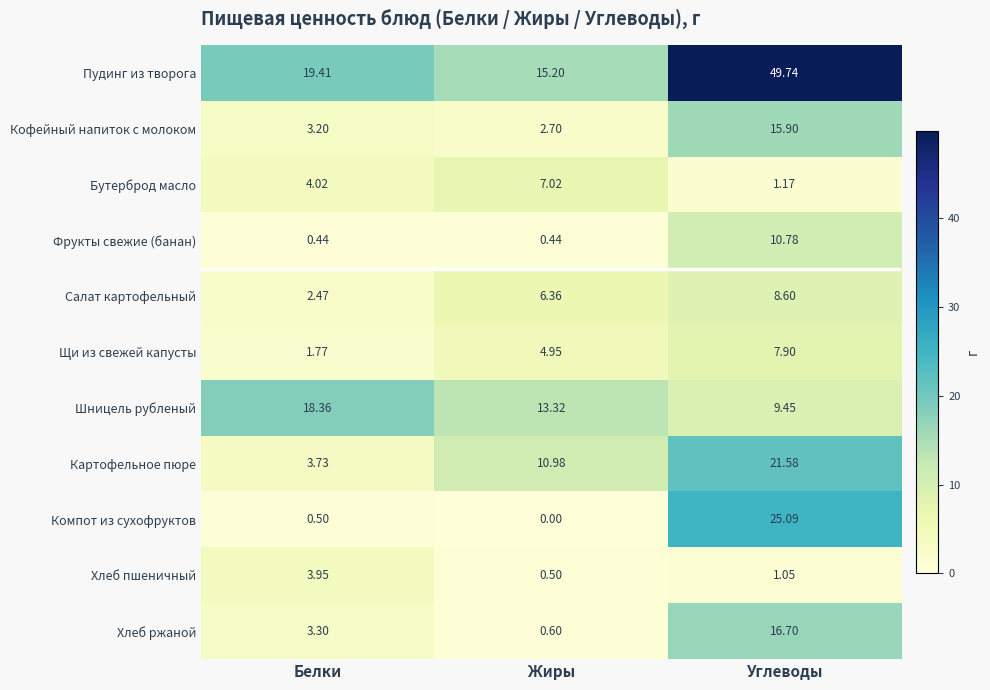

At Углеводы, list the series in order from largest to smallest.

Пудинг из творога, Компот из сухофруктов, Картофельное пюре, Хлеб ржаной, Кофейный напиток с молоком, Фрукты свежие (банан), Шницель рубленый, Салат картофельный, Щи из свежей капусты, Бутерброд масло, Хлеб пшеничный